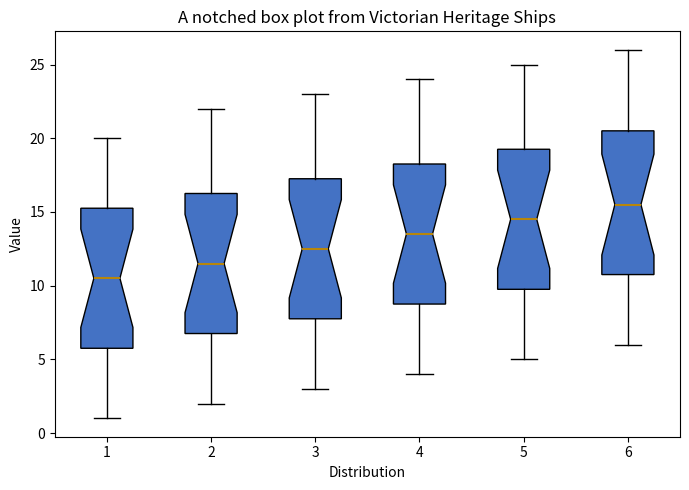

Which box has the lowest median line?

1